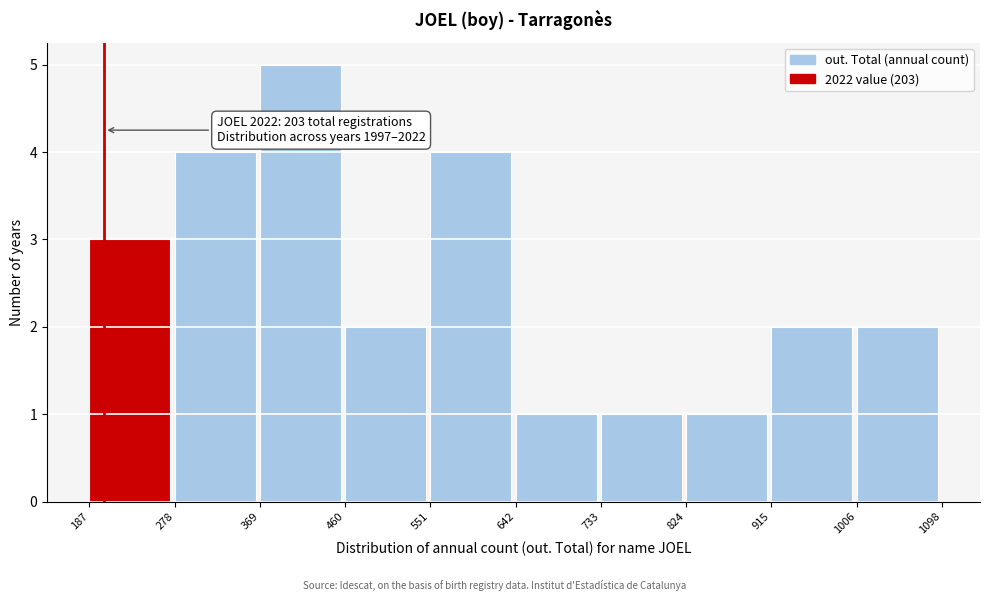

Over which range of the x-axis is the bar tallest?

369 to 460